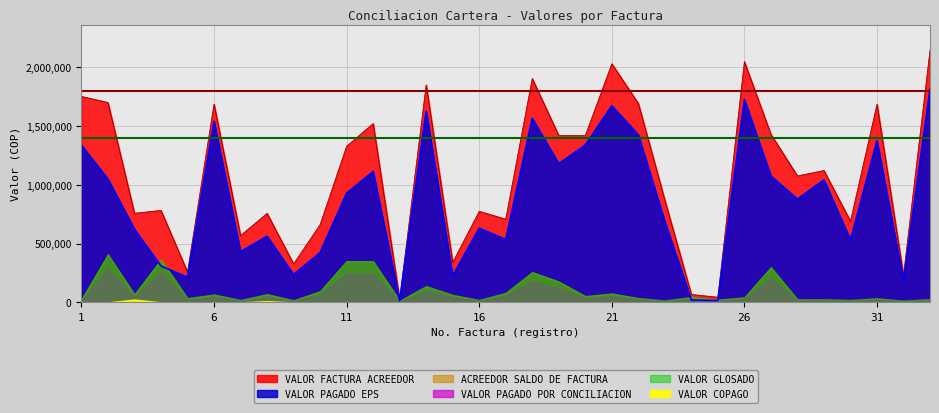

True or false: VALOR GLOSADO and VALOR PAGADO POR CONCILIACION cross at least once.

False